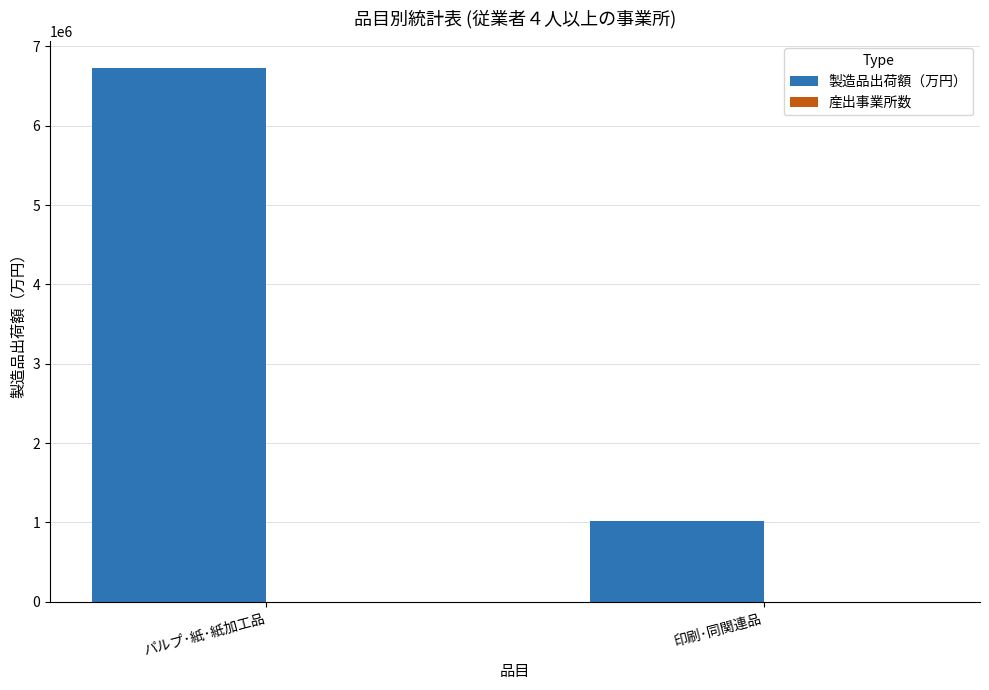

Which category has the highest value across all series?

パルプ･紙･紙加工品